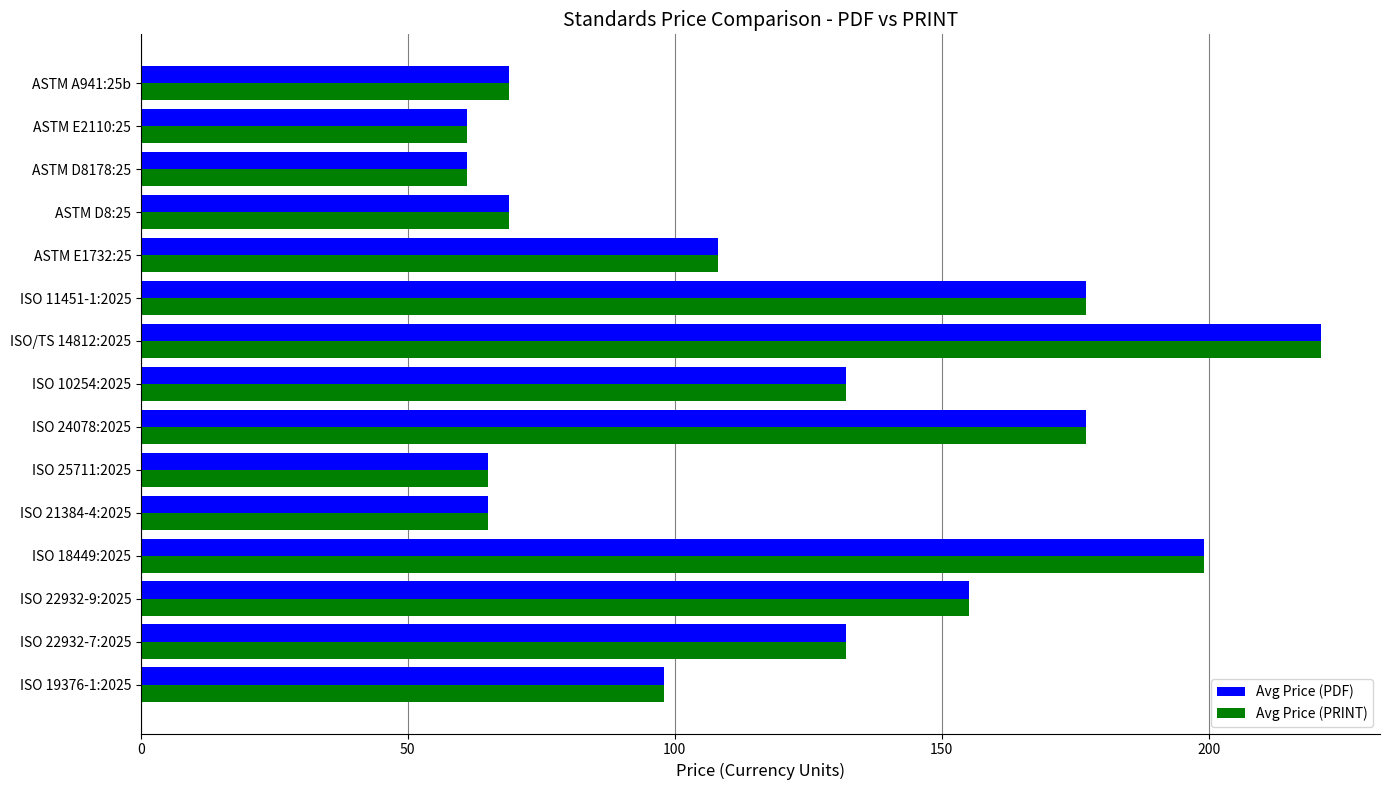

Which category has the highest value in the Avg Price (PDF) series?

ISO/TS 14812:2025